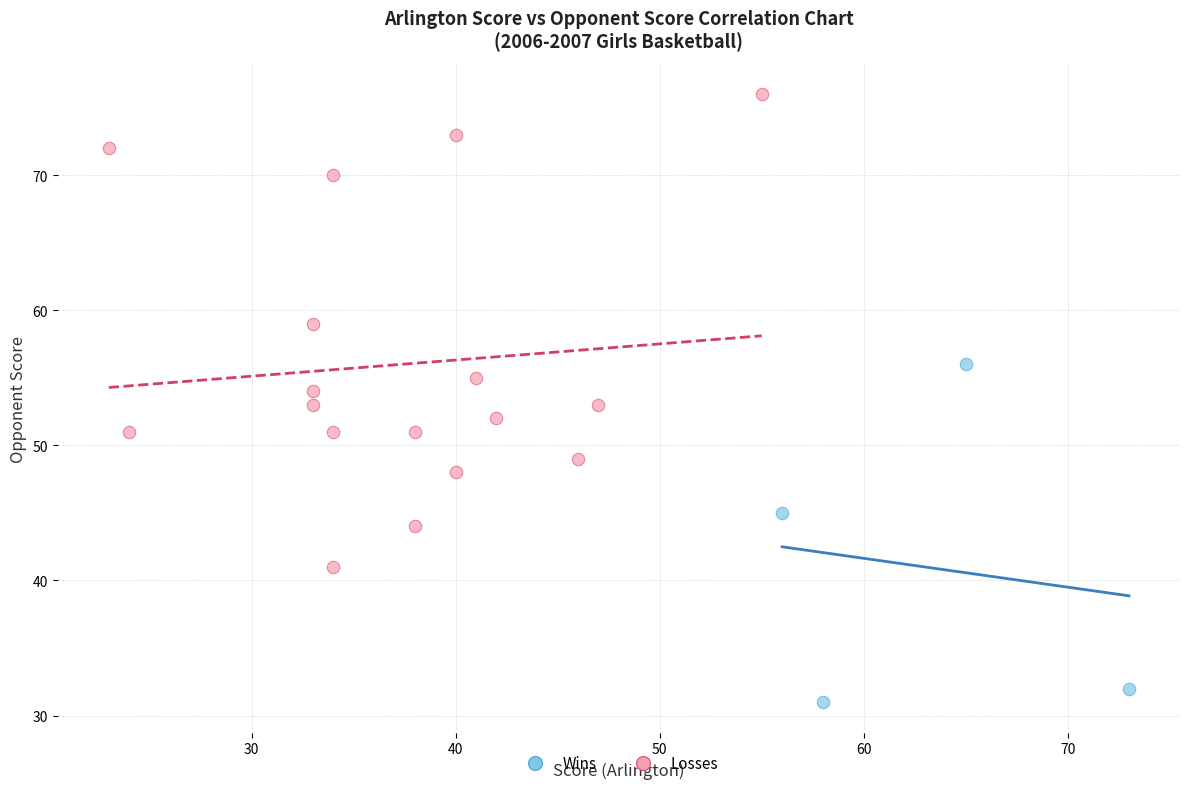

Which series has the largest Y range (max minus min)?

Losses